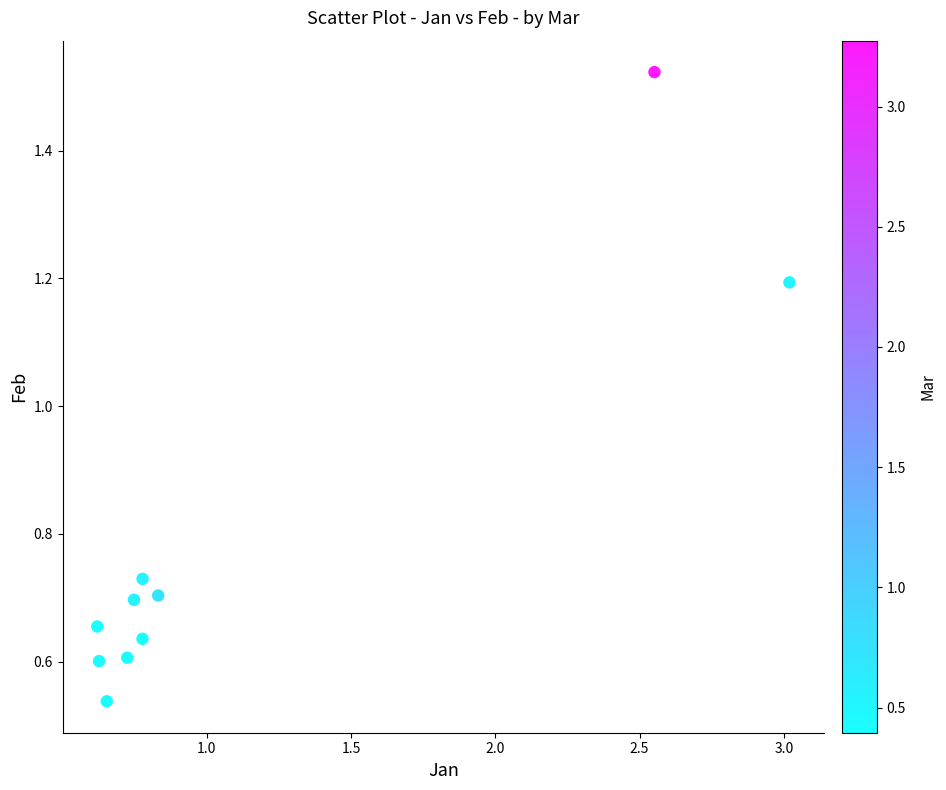

What Y value in the scatter plot is closest to 1?

1.2